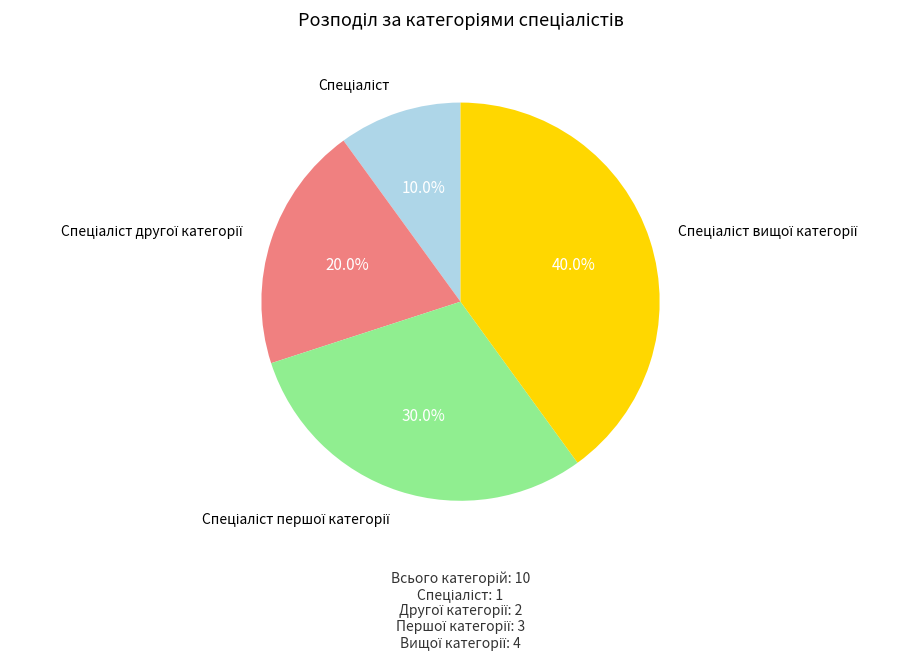

Does any single category account for the majority?

No